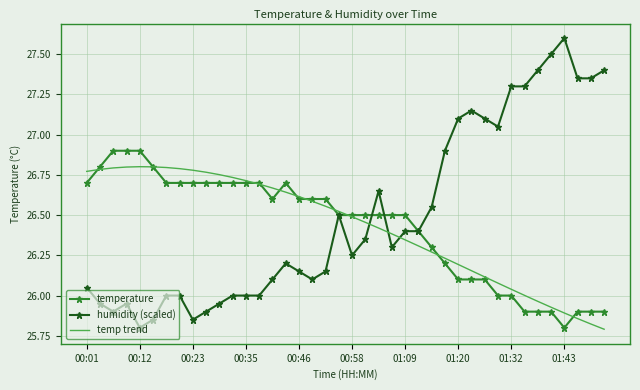

Which series ends up on top after the final intersection of temp trend and humidity (scaled)?

humidity (scaled)